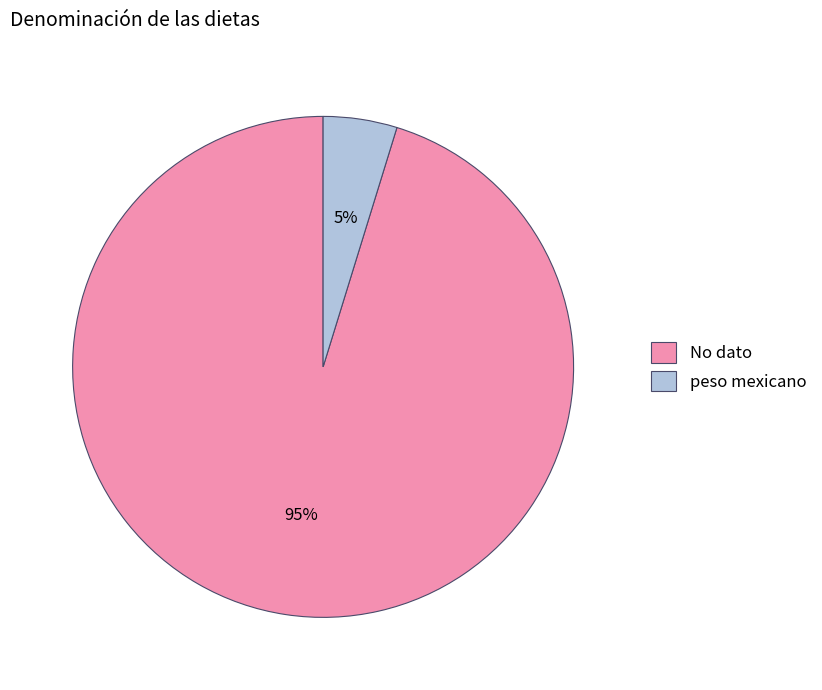

How many slices are in this pie chart?

2